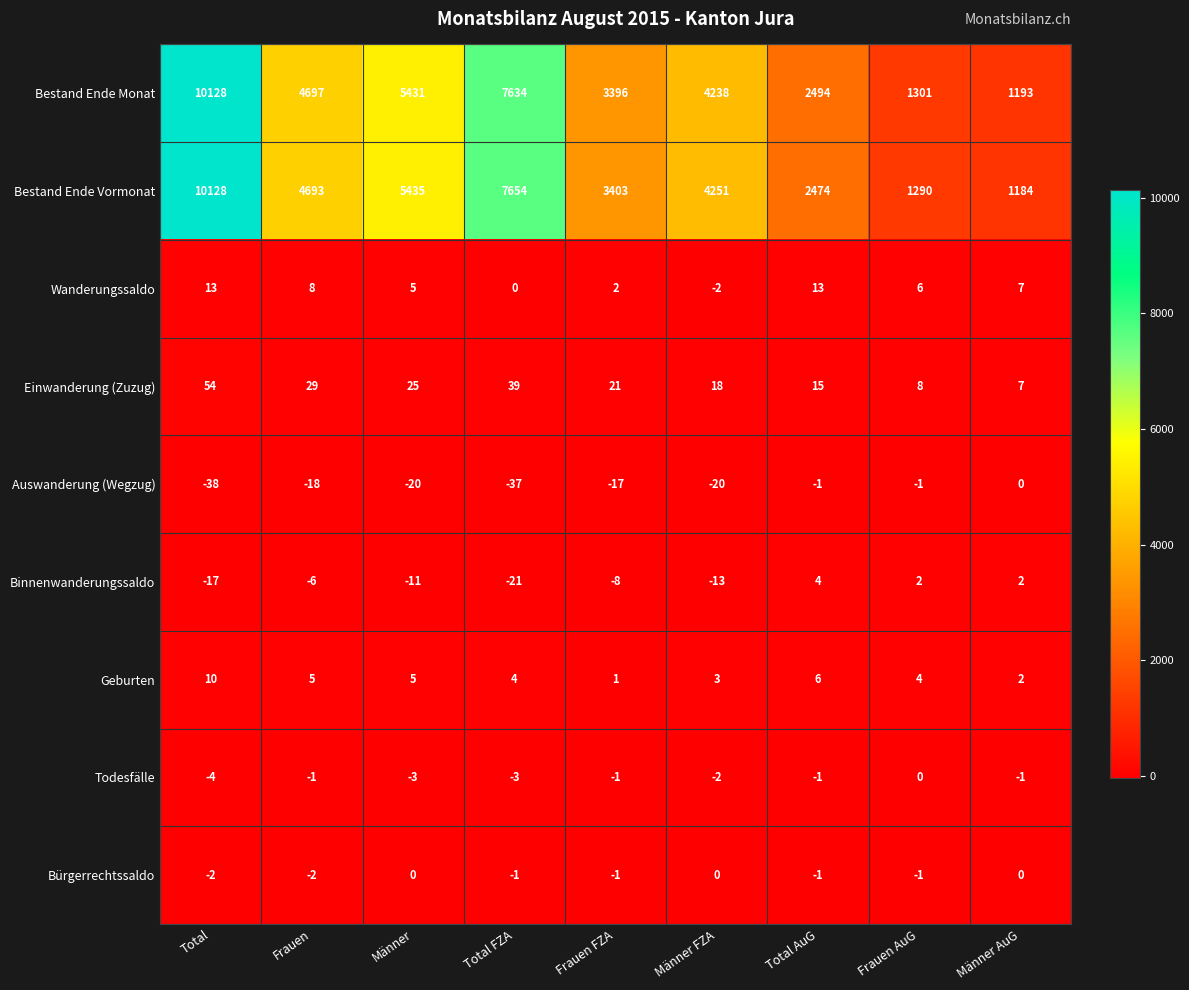

Is the value of Auswanderung (Wegzug) at Total FZA greater than the value of Geburten at Männer AuG?

No